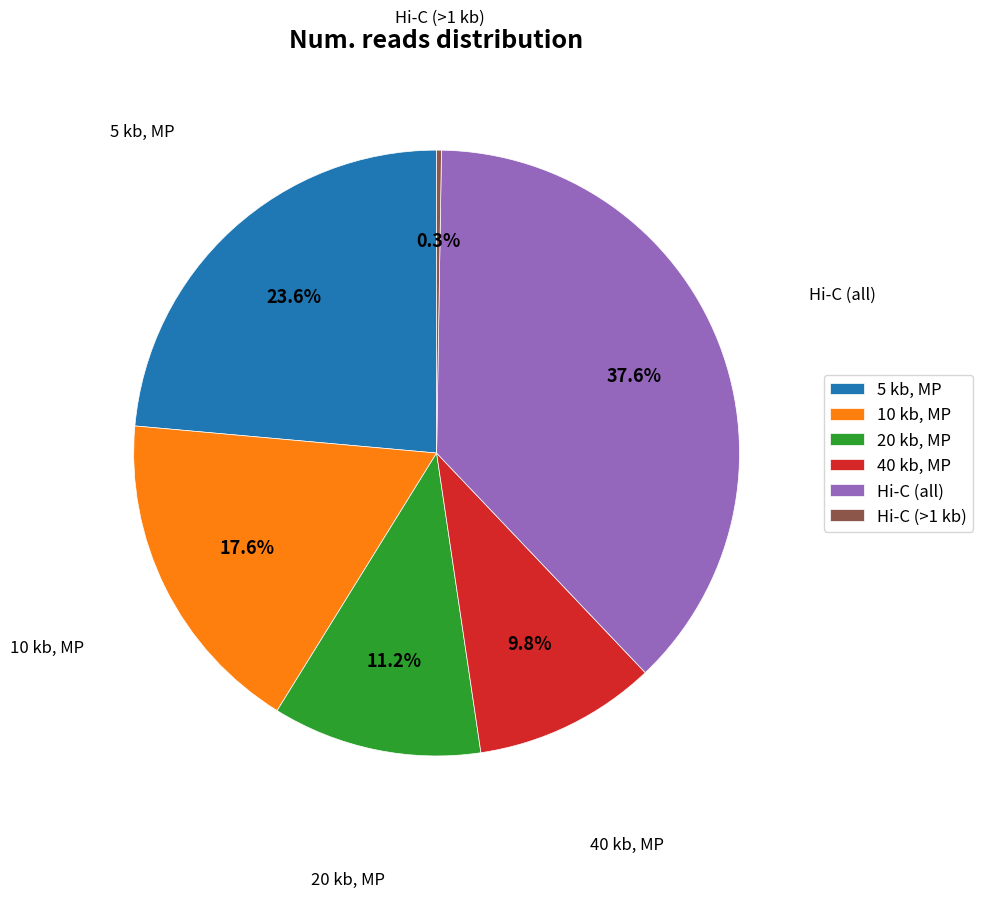

Which category has the biggest portion of the pie?

Hi-C (all)